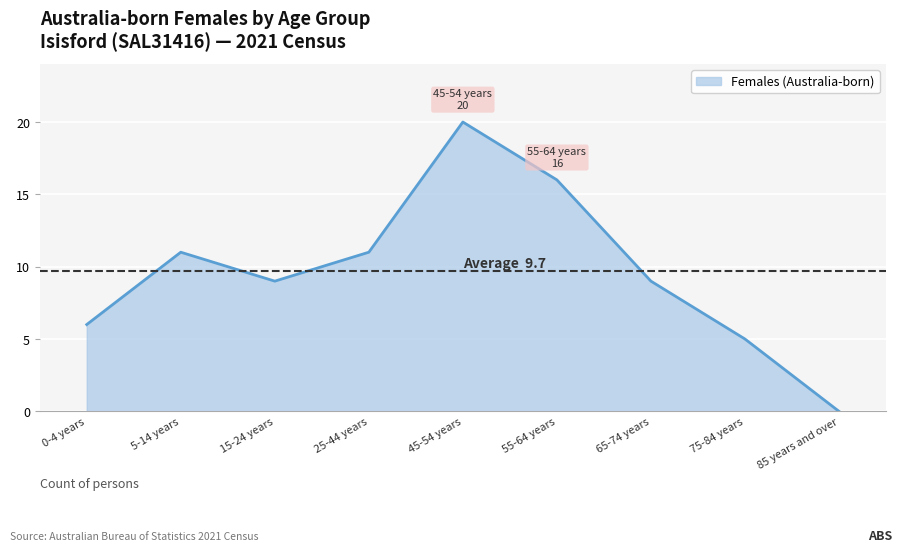

Reading right to left, transcribe all the data shown in this chart.

0	5	9	16	20	11	9	11	6